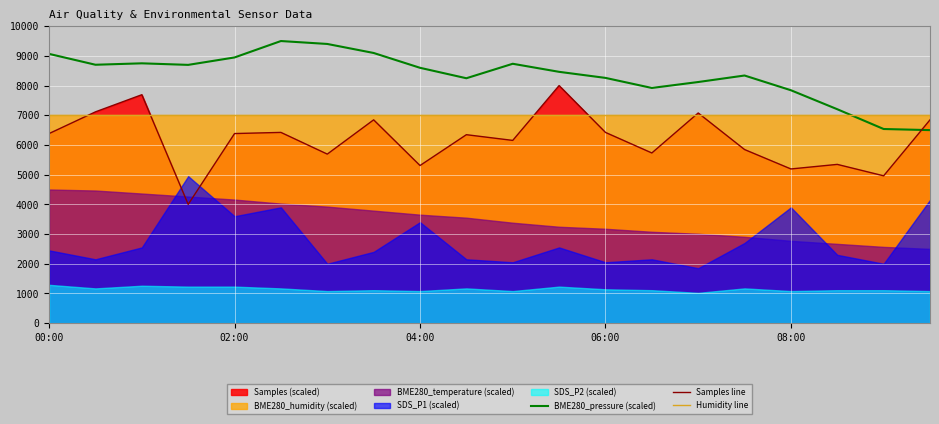

What is the approximate value of Humidity line at 00:00?

7000.0